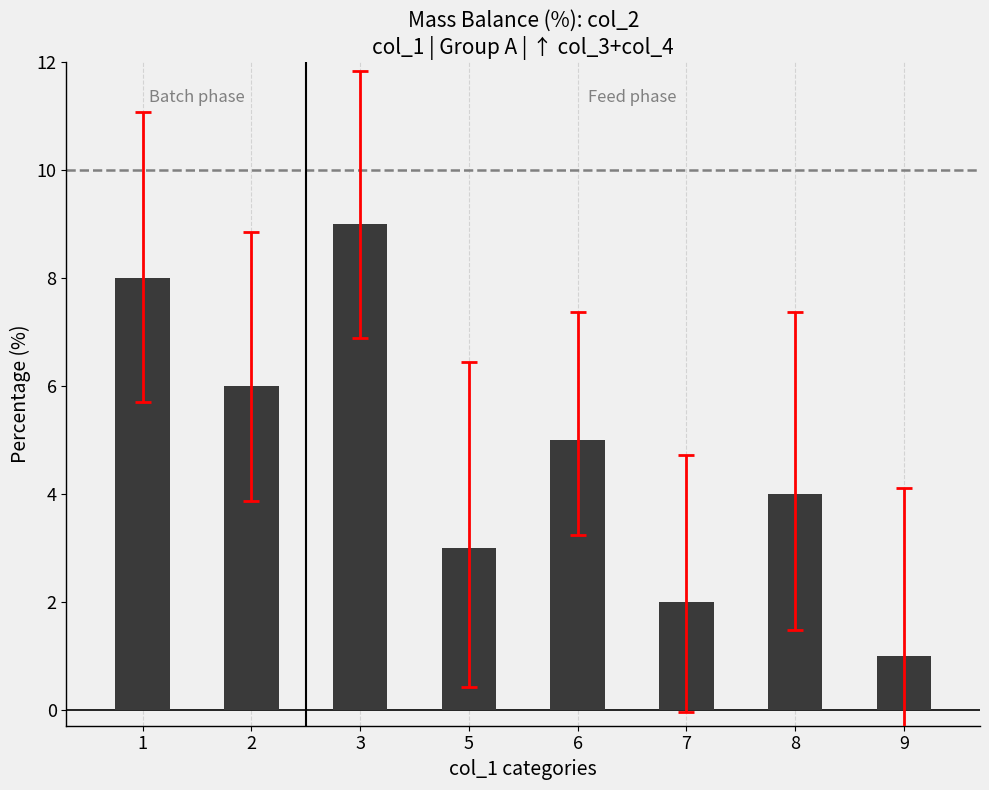

List the labels in order of value, smallest first.

9, 7, 5, 8, 6, 2, 1, 3